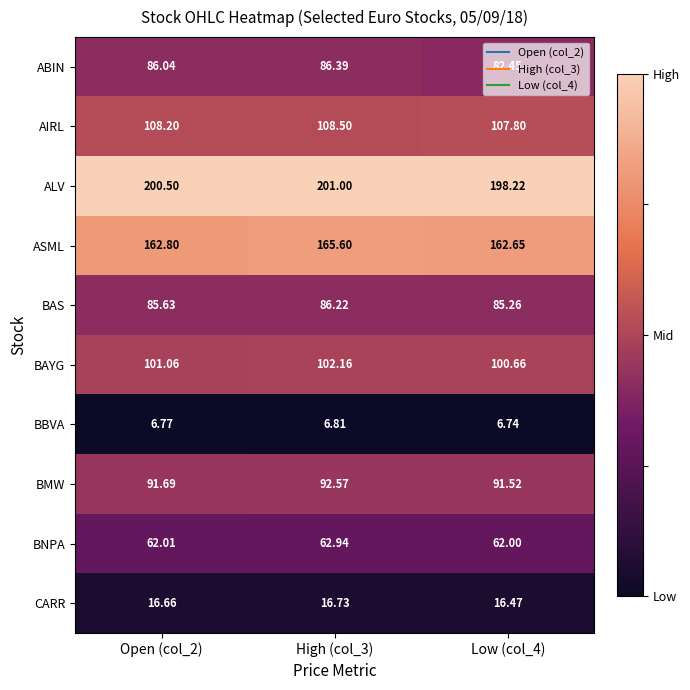

Rank the series at Low (col_4) from highest to lowest value.

ALV, ASML, AIRL, BAYG, BMW, BAS, ABIN, BNPA, CARR, BBVA